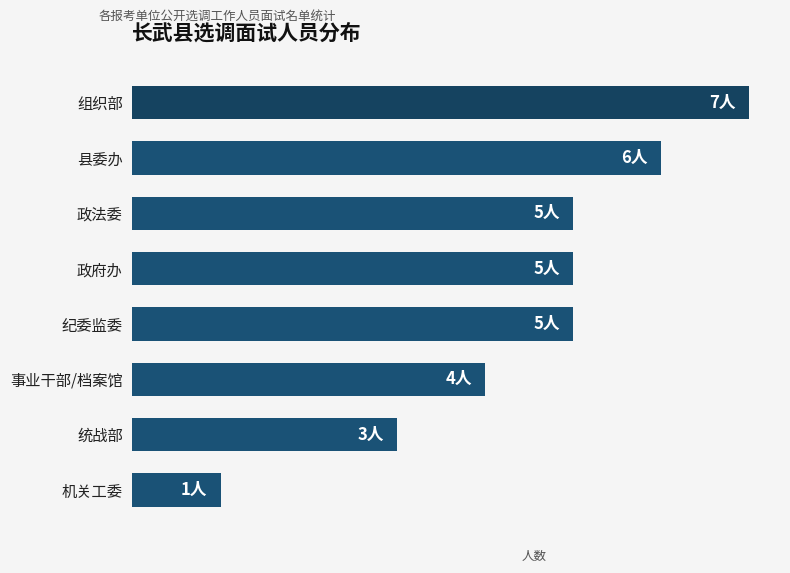

What is the difference between the maximum and minimum values?

6